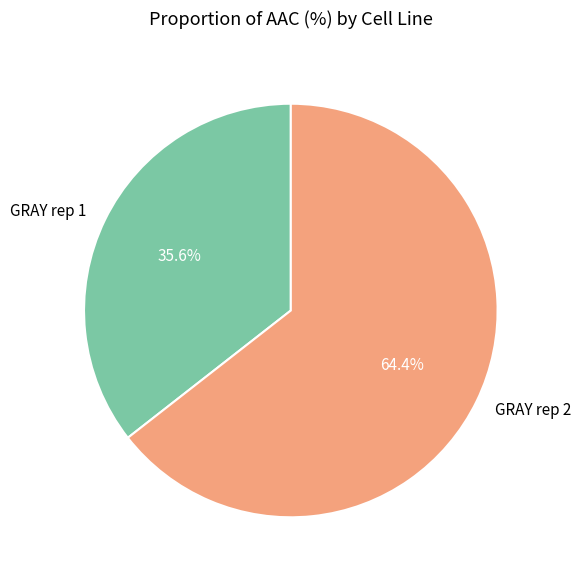

To the nearest percent, what is the combined percentage of GRAY rep 1 and GRAY rep 2?

100%